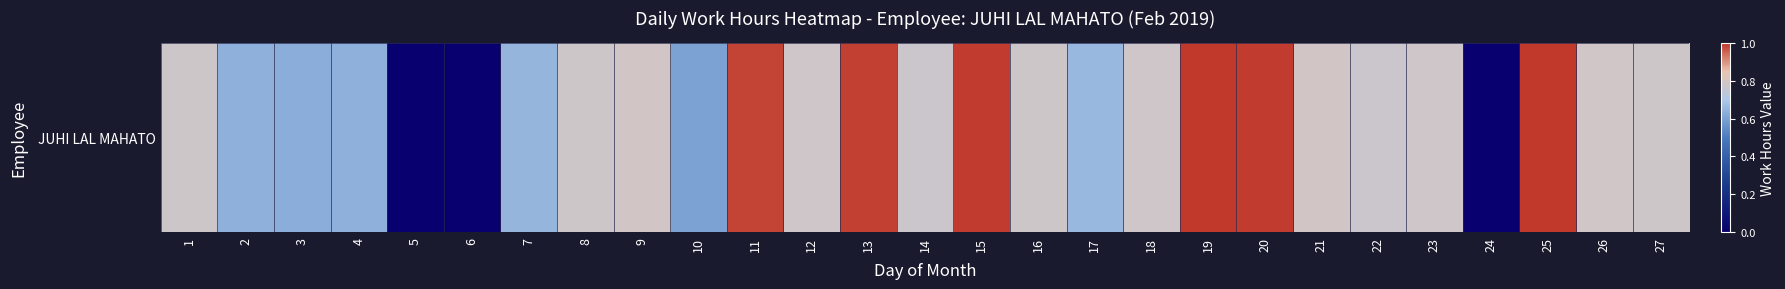

True or false: the data shows 0.4 at 13.

False